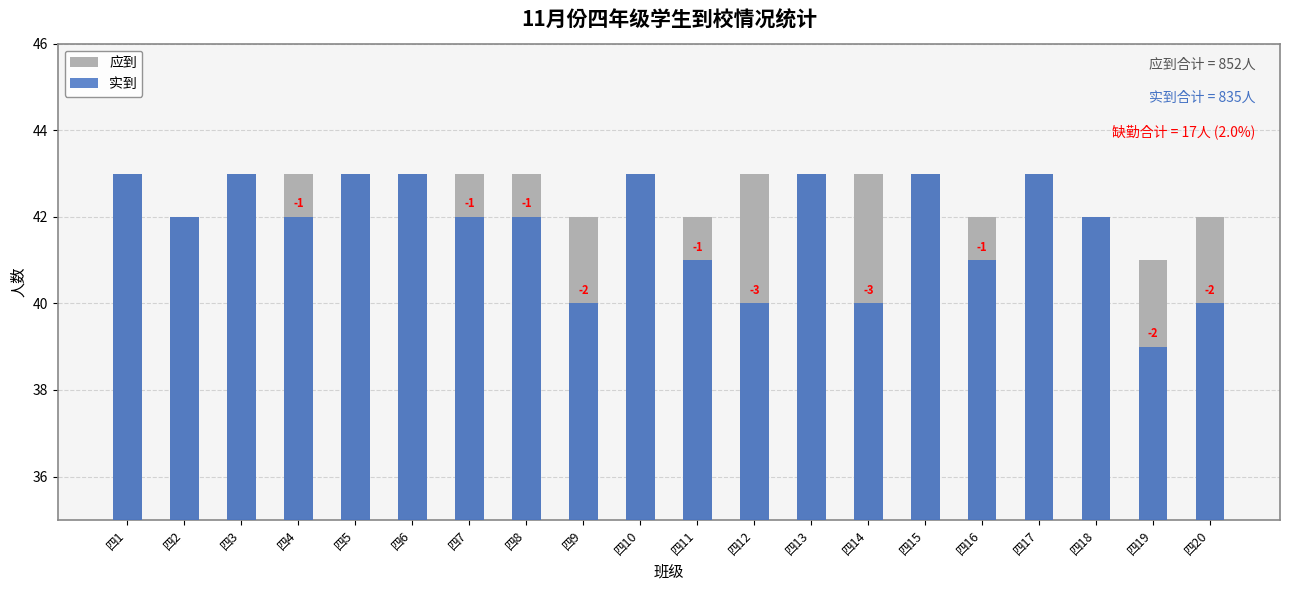

How many bars are there in total?

40